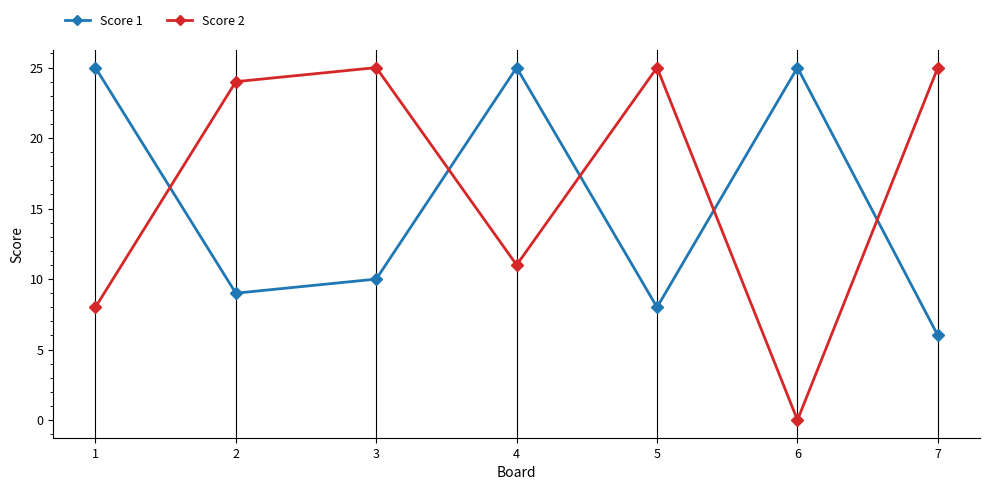

Which series ends up on top after the final intersection of Score 1 and Score 2?

Score 2